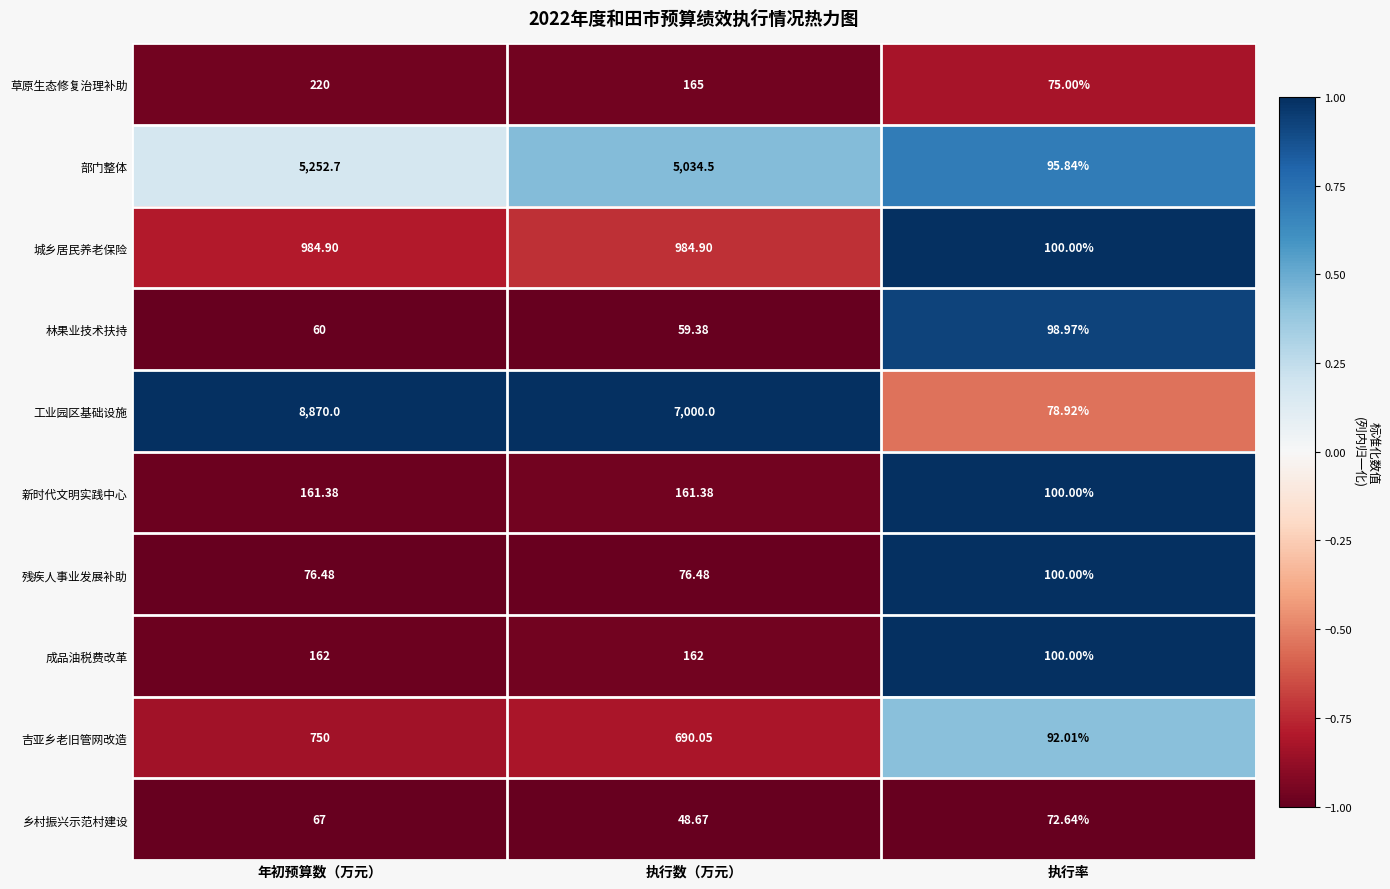

Rank the series by their maximum value, from highest to lowest.

工业园区基础设施, 部门整体, 城乡居民养老保险, 吉亚乡老旧管网改造, 草原生态修复治理补助, 成品油税费改革, 新时代文明实践中心, 残疾人事业发展补助, 林果业技术扶持, 乡村振兴示范村建设